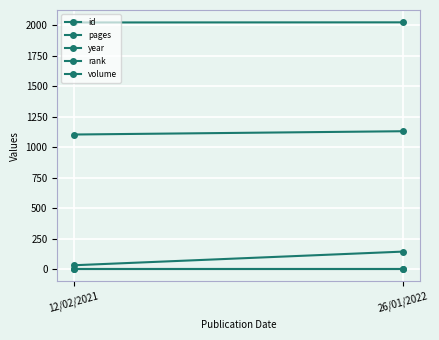

At which label is rank closest to 1?

12/02/2021